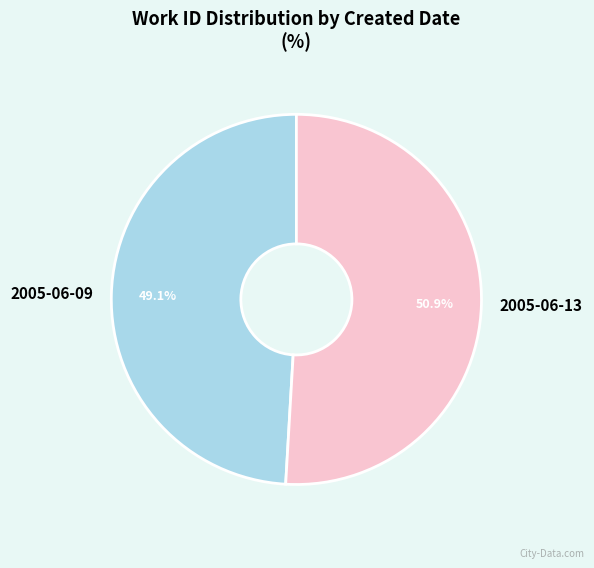

Rank the categories by value from highest to lowest.

2005-06-13, 2005-06-09